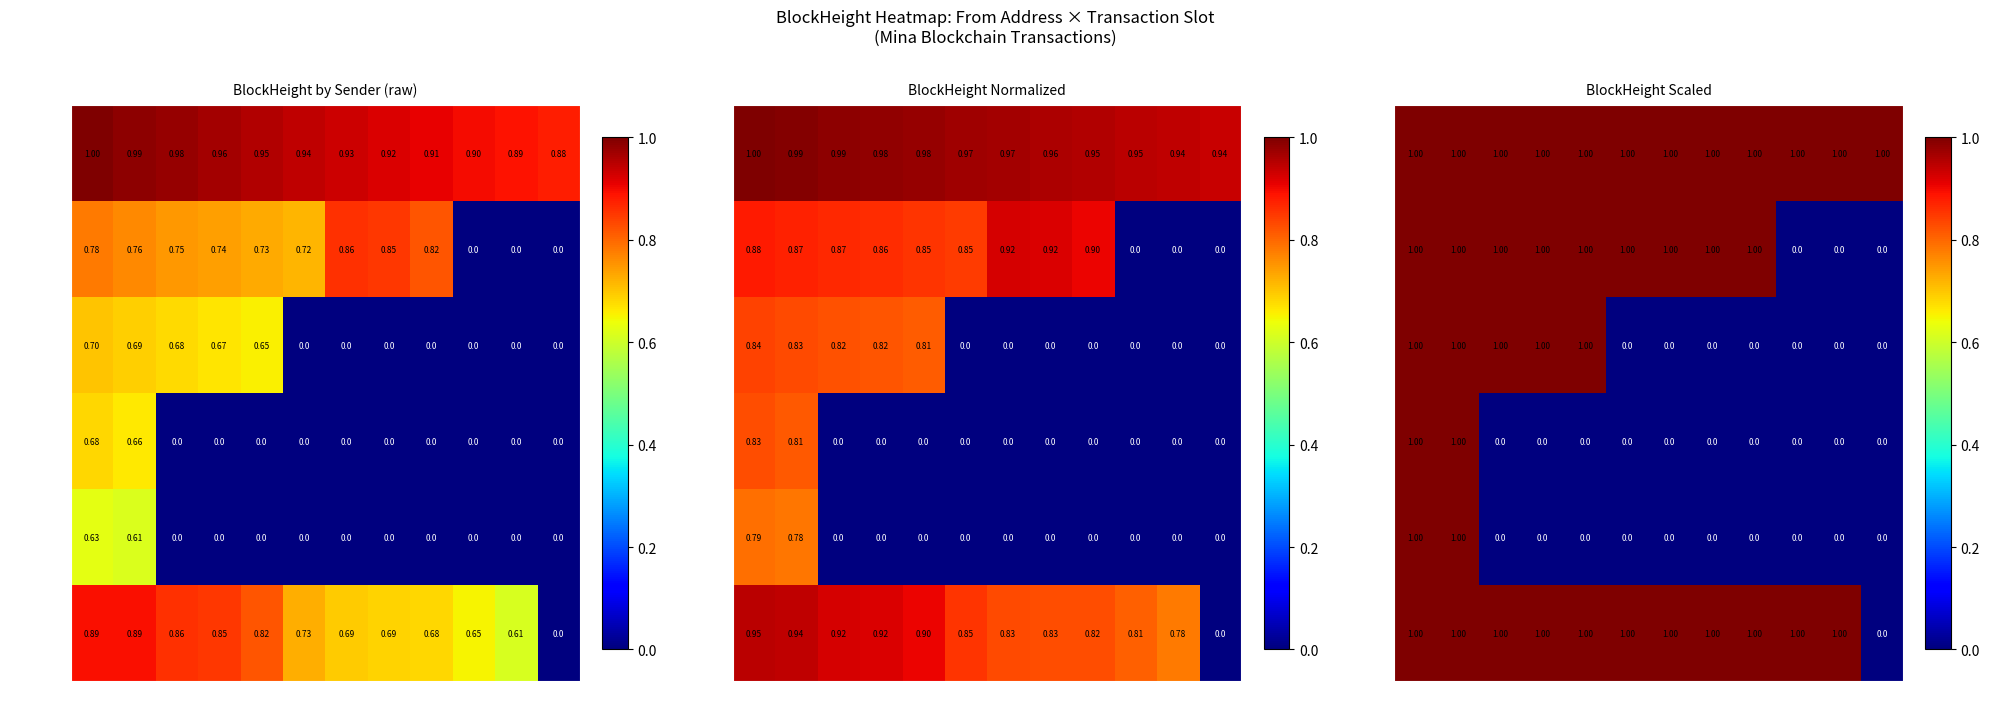

How many values in the B62qiv5rW series exceed 0?

2